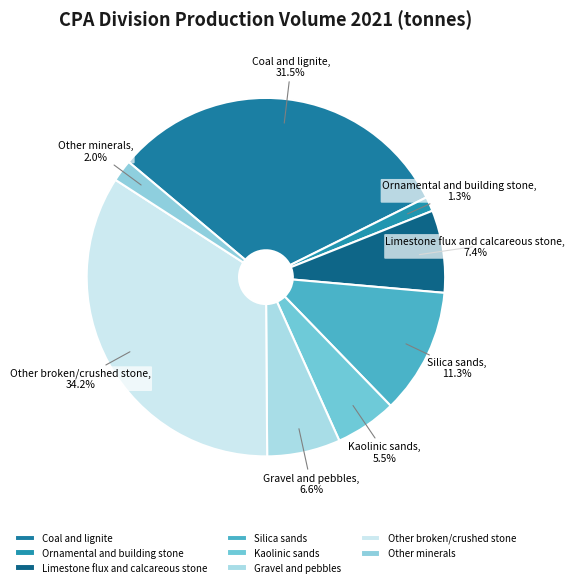

What percentage is the Limestone flux and calcareous stone slice, to the nearest percent?

7%